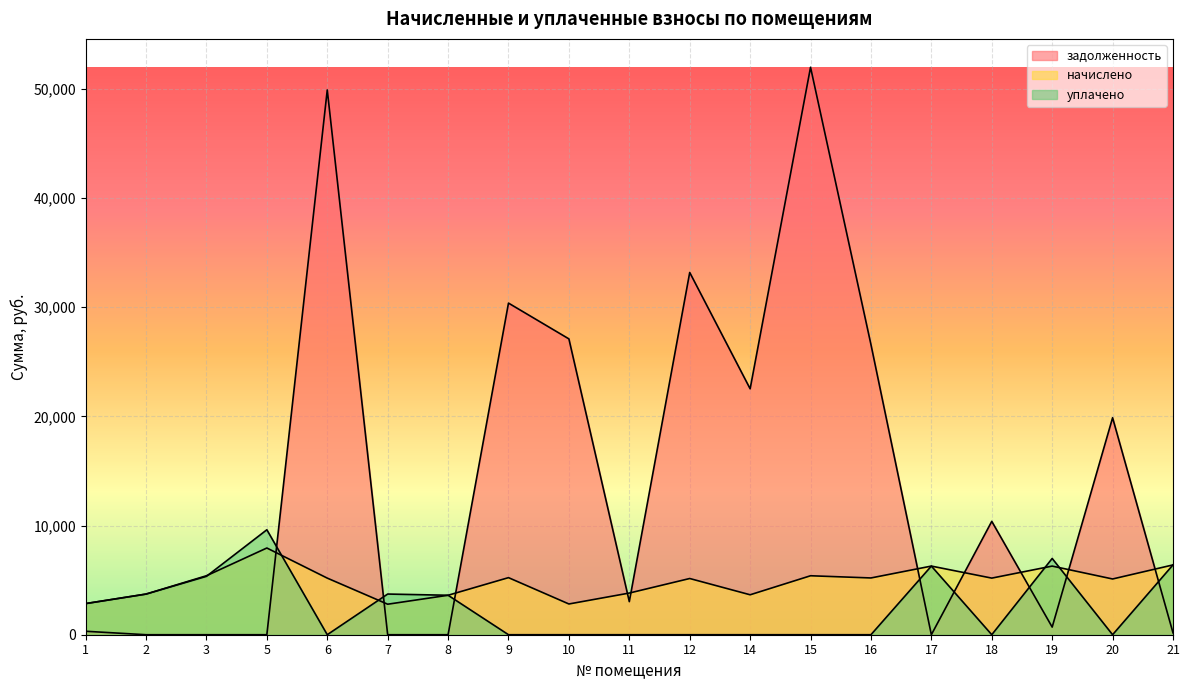

The value of задолженность at 7 is 0.0. True or false?

True